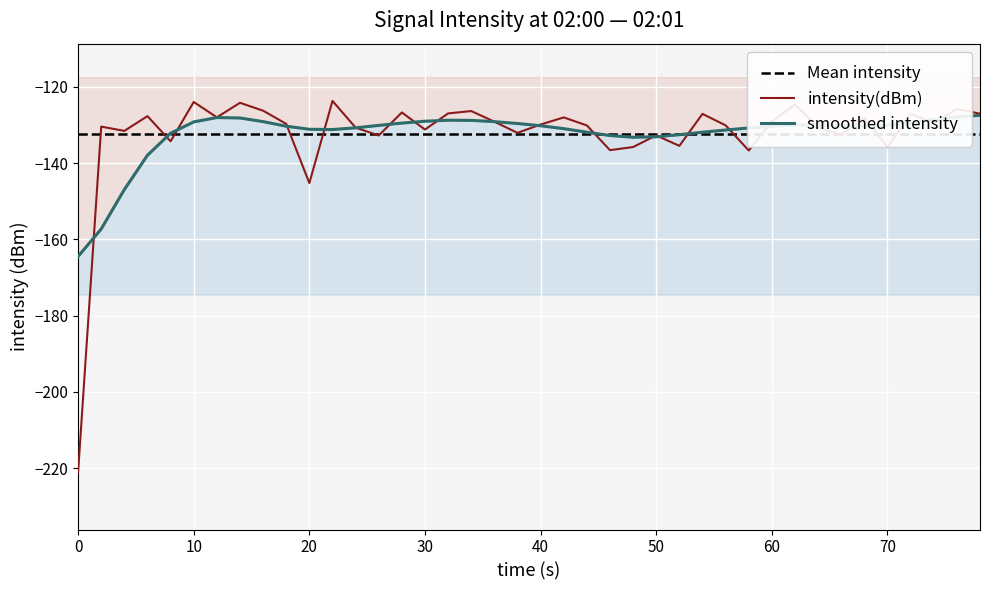

Is it true that smoothed intensity equals -84.0 at 0?

False